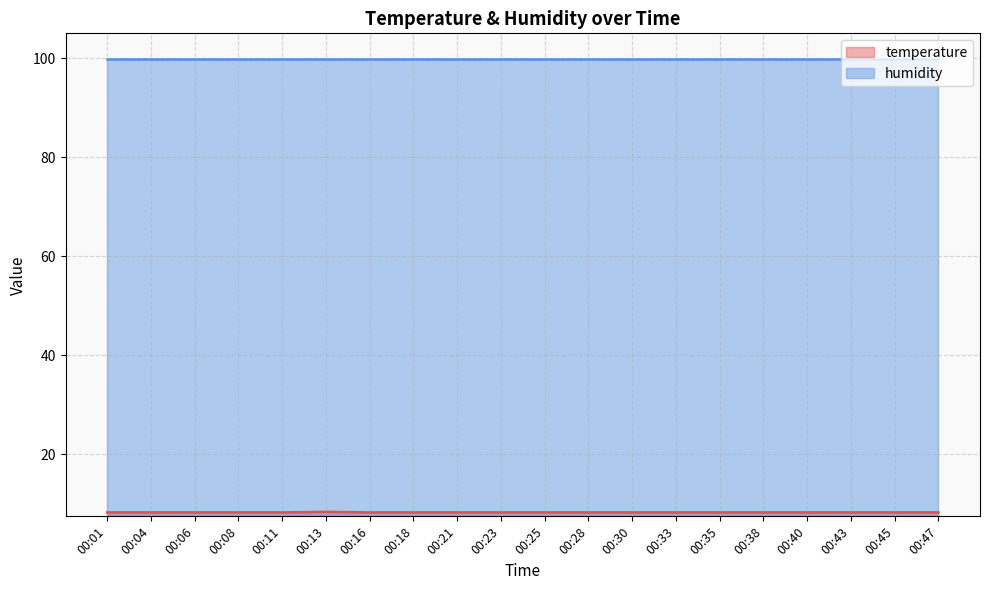

What is the sum of the values at 00:33 and 00:30?

16.6